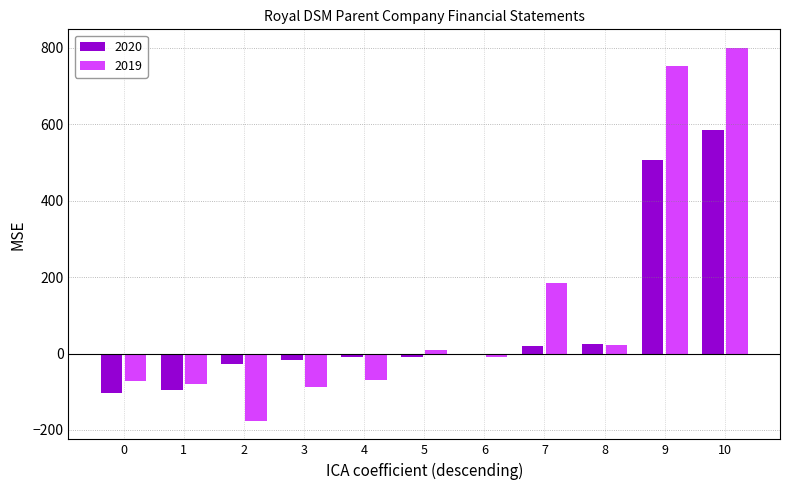

The value of 2019 at 1 is -79. True or false?

True